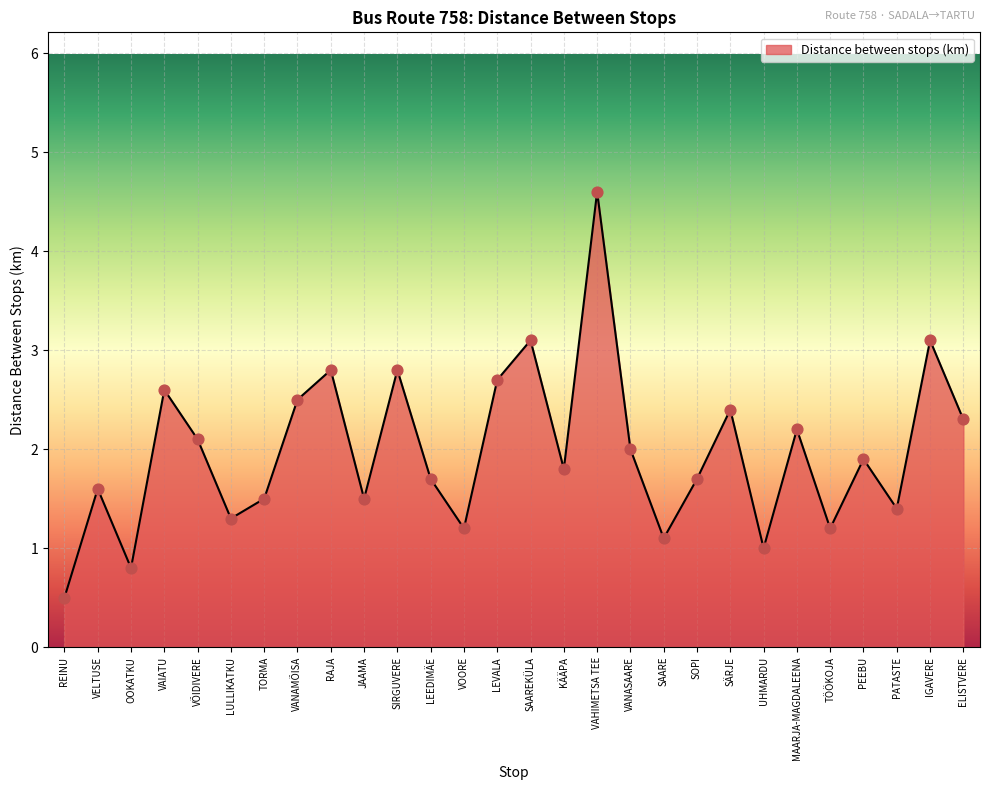

What is the change in value from VELTUSE to SÄRJE?

+0.8